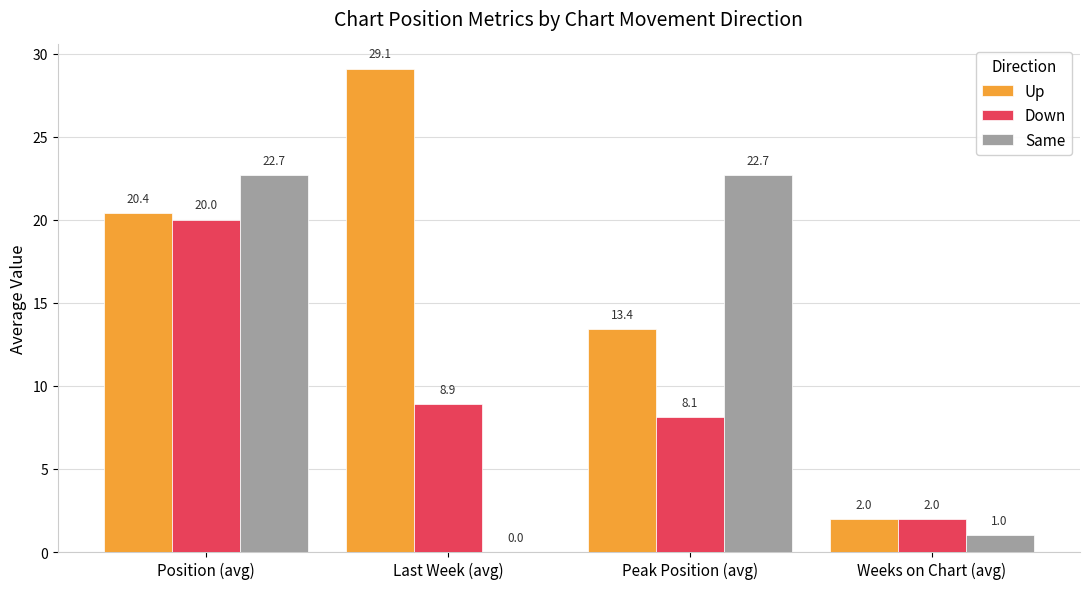

What is the maximum value for Up?

29.1